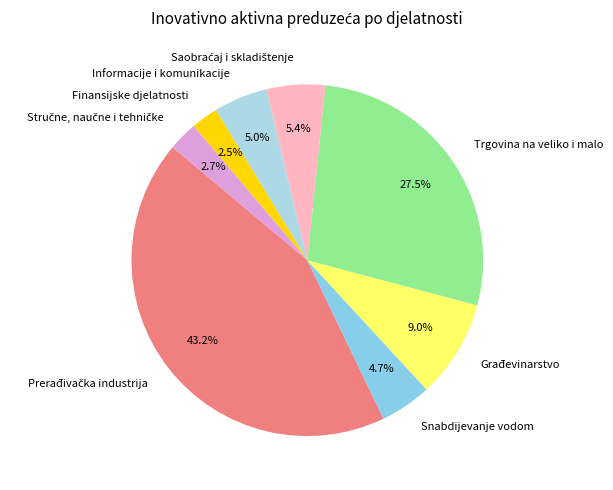

Approximately how many times larger is the value at Informacije i komunikacije compared to Trgovina na veliko i malo?

0.2